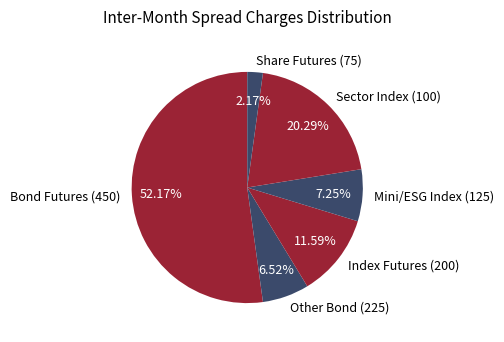

Which has a higher value, Sector Index (100) or Other Bond (225)?

Sector Index (100)